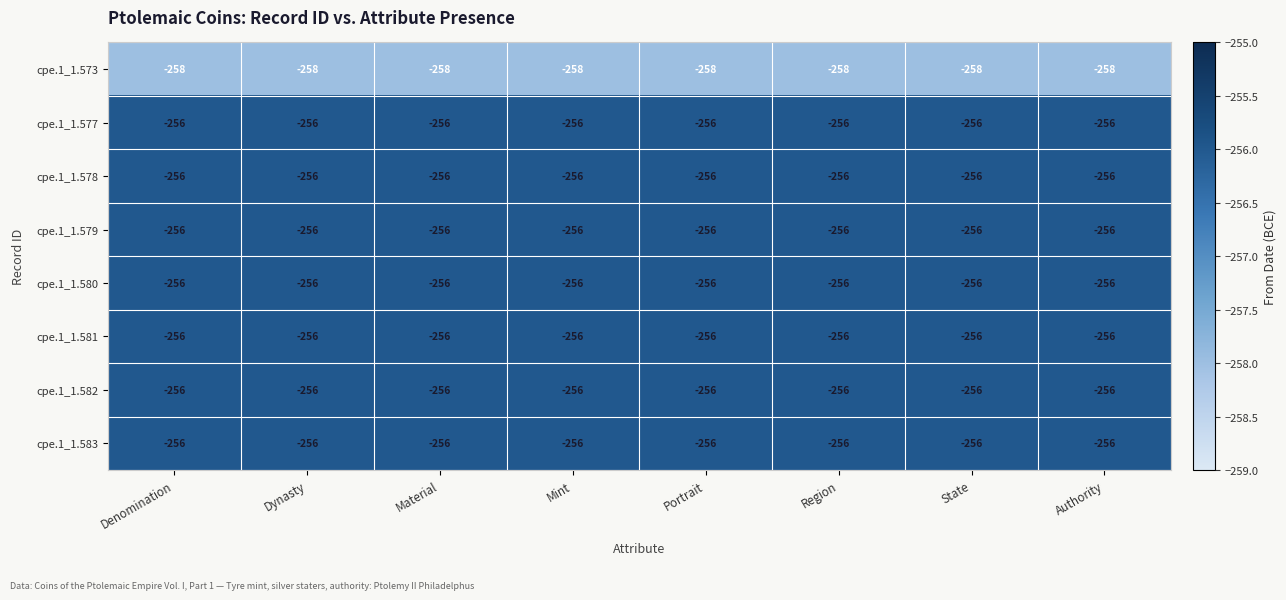

What is the sum of all cpe.1_1.580 values?

-2048